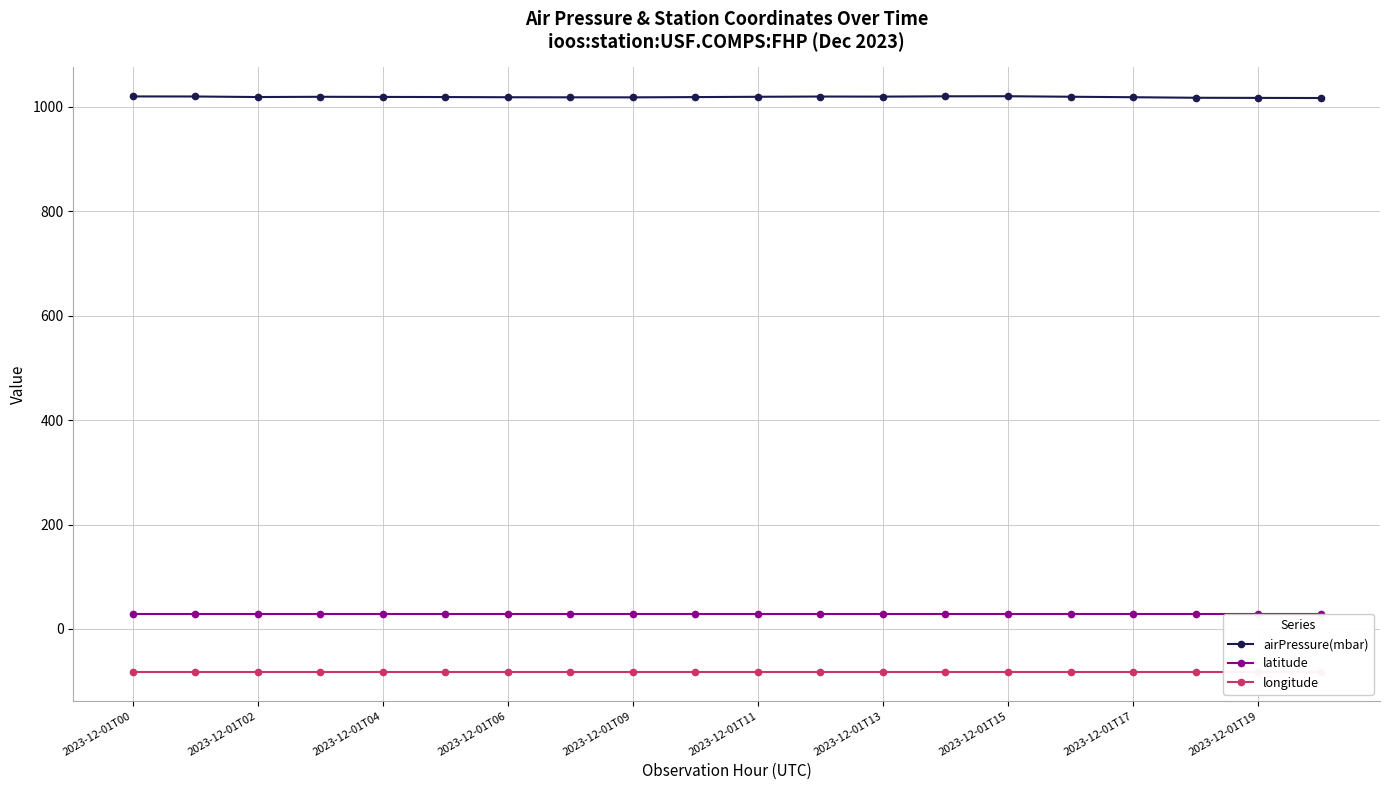

The value of airPressure(mbar) at 17 is 669.5. True or false?

False